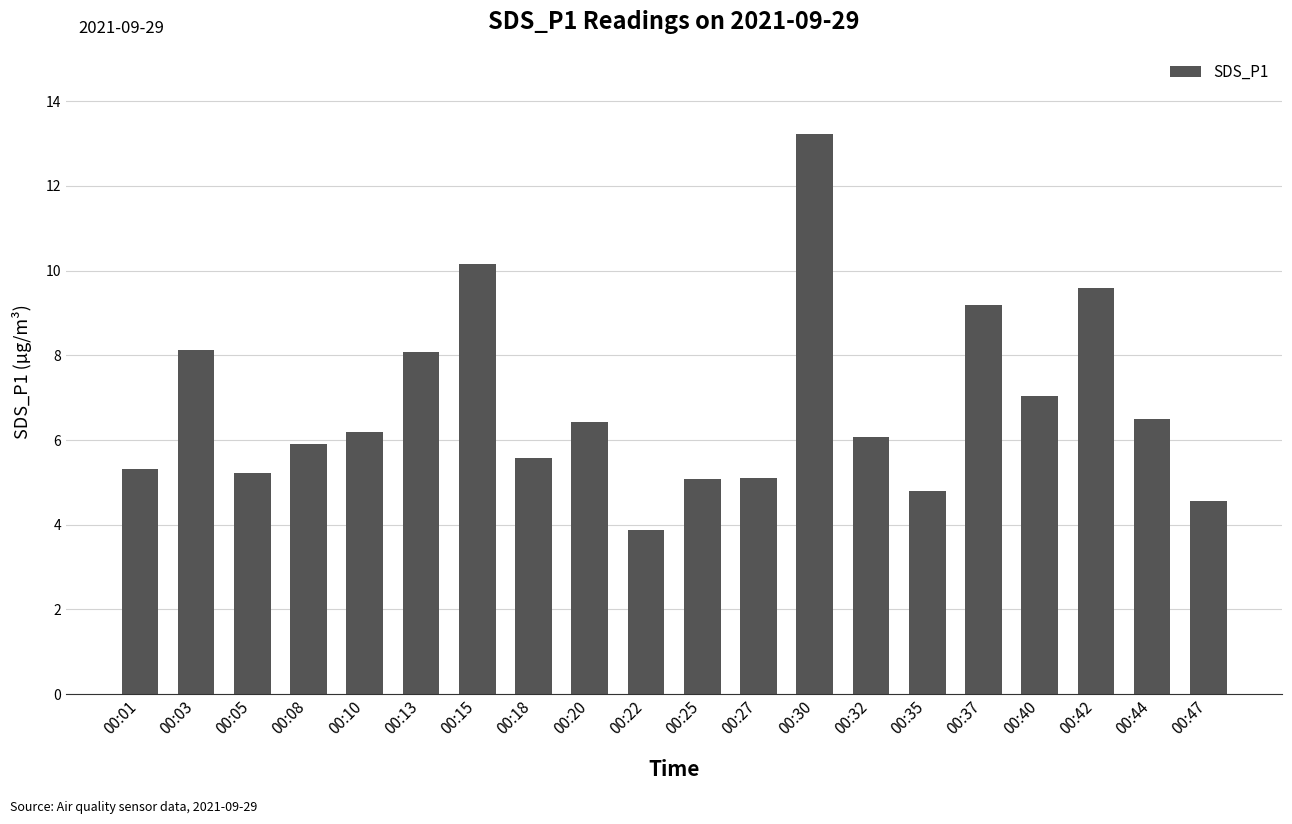

Read the value at 00:15.

10.2